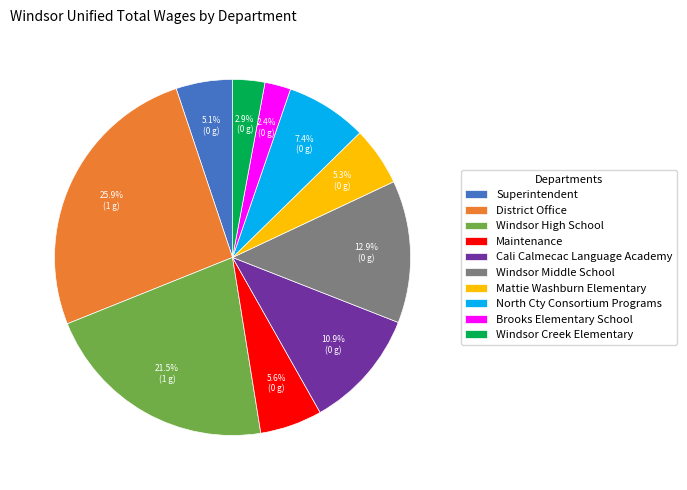

True or false: Mattie Washburn Elementary accounts for 5% of the total.

True